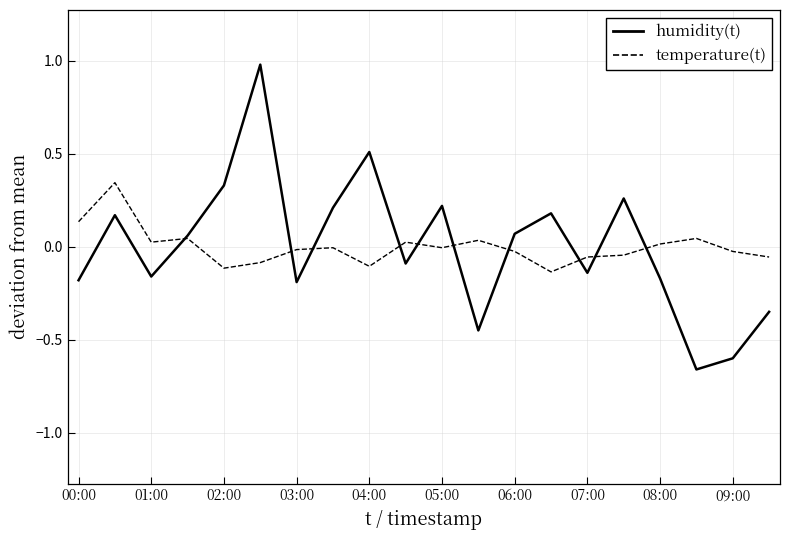

What is the highest value of the humidity(t) series?

1.0